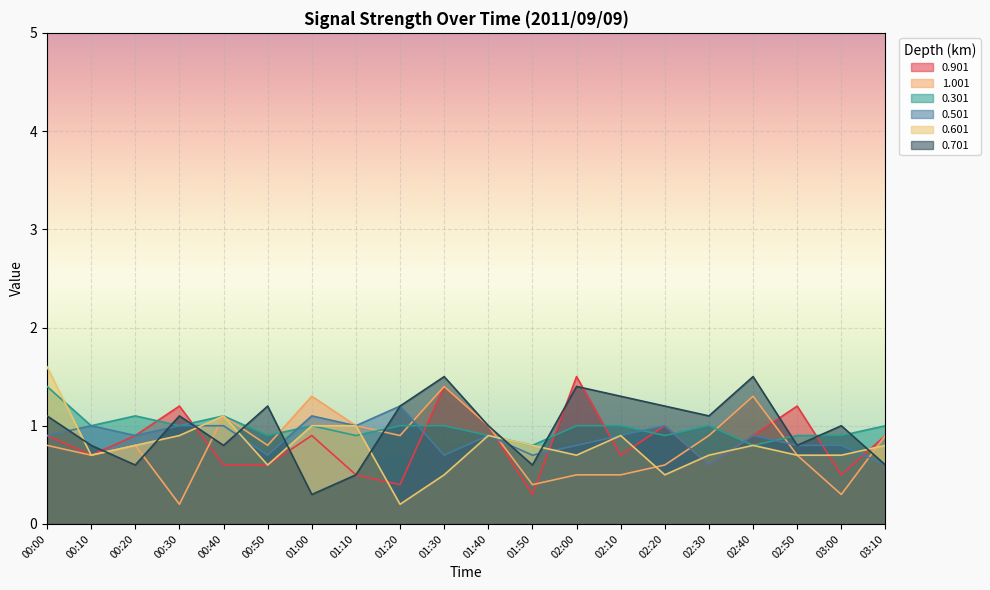

The value of 0.501 at 02:30 is 0.6. True or false?

True